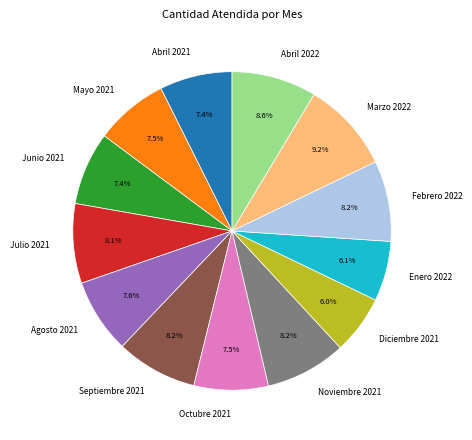

Which category has the biggest portion of the pie?

Marzo 2022